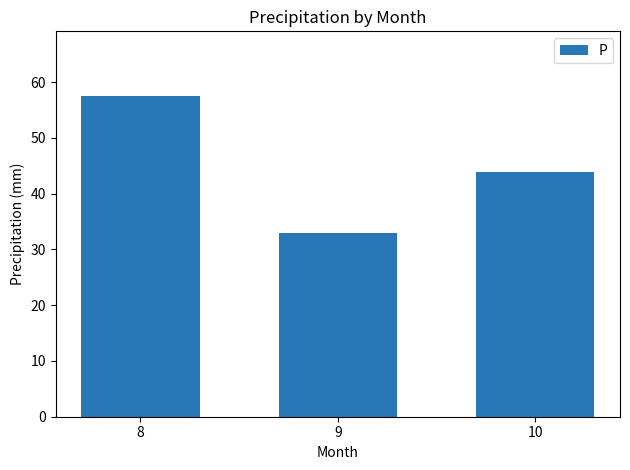

Are the bars grouped side by side (vs. stacked)?

No